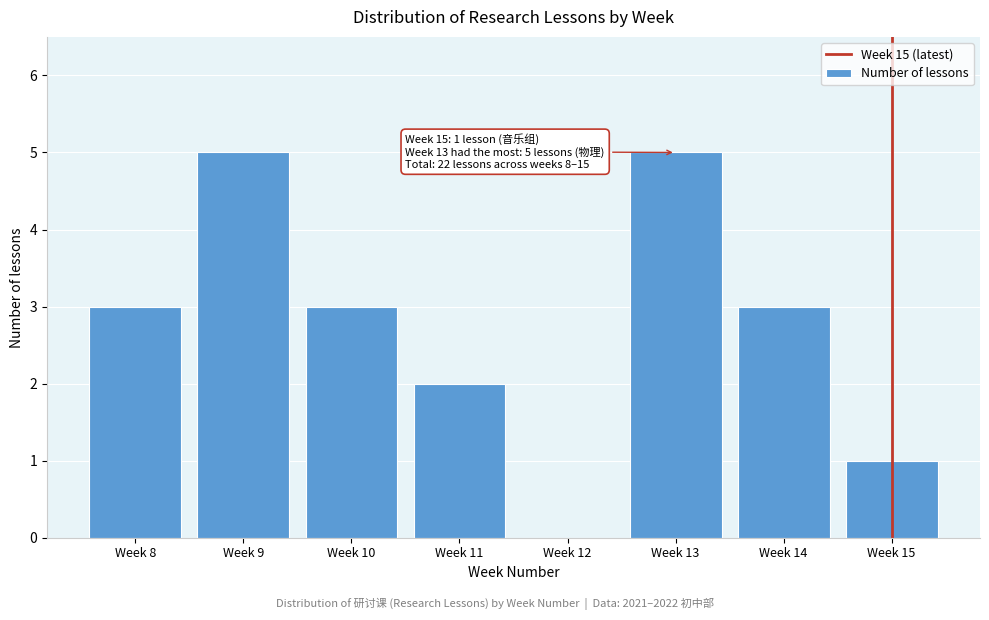

Reading left to right, transcribe all the data shown in this chart.

Week 8=3	Week 9=5	Week 10=3	Week 11=2	Week 12=0	Week 13=5	Week 14=3	Week 15=1